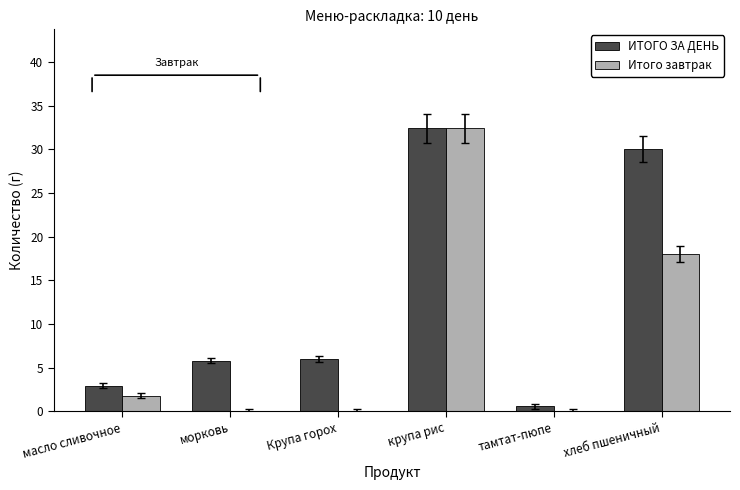

Which series has the largest range (max minus min)?

Итого завтрак